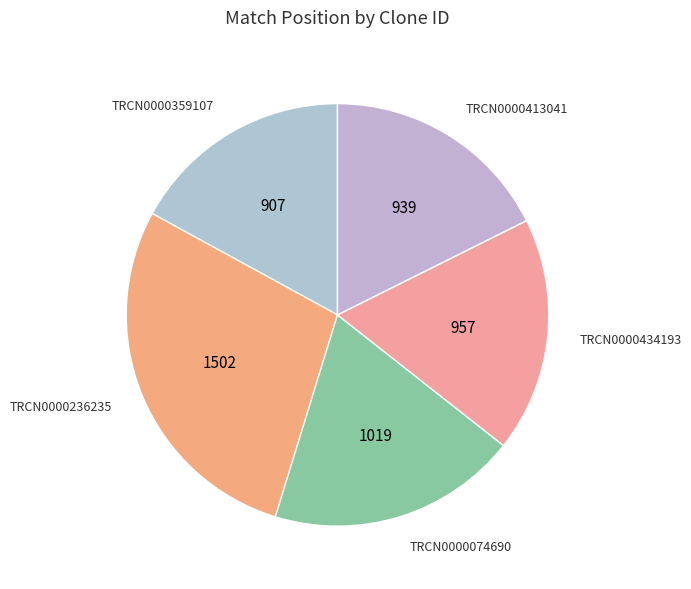

Does any single category account for the majority?

No